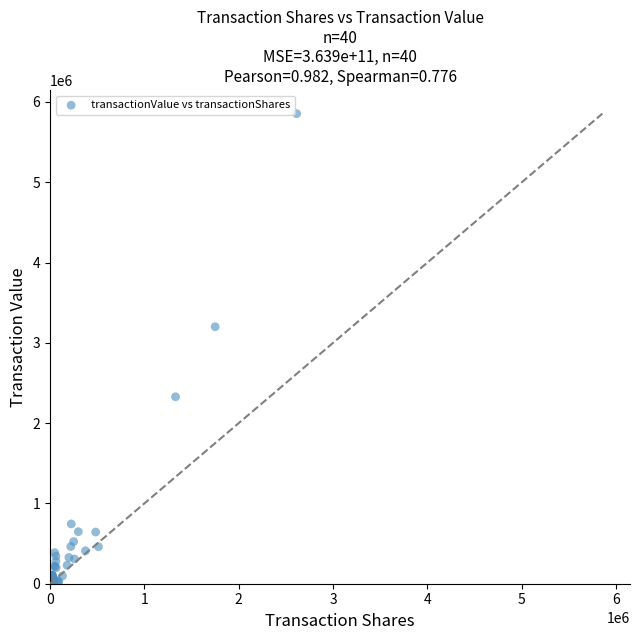

What Y value in the scatter plot is closest to 2928728?

3200272